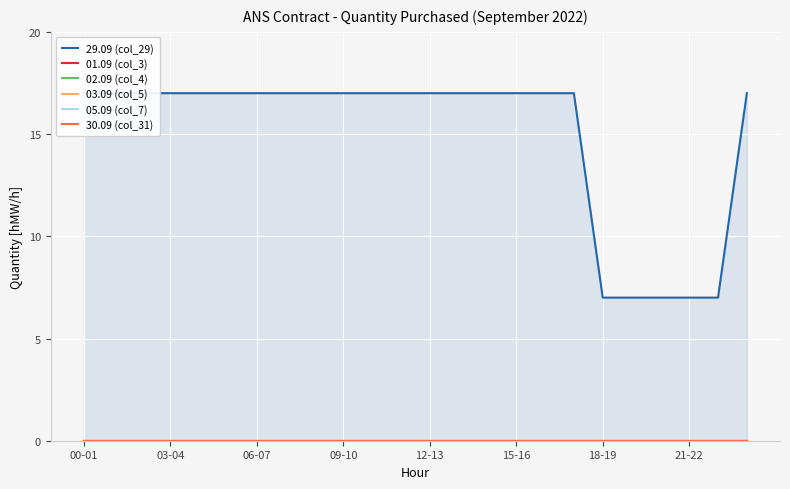

At how many categories does at least one series exceed 14?

19